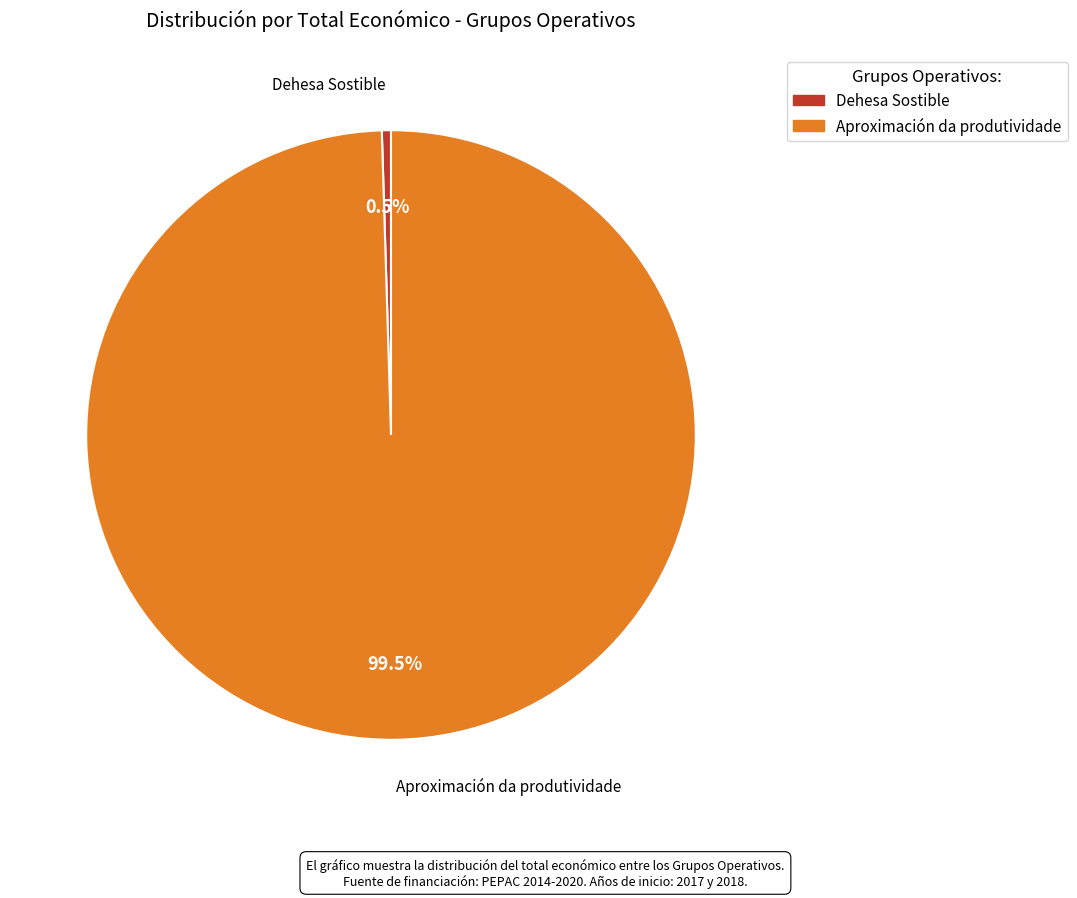

What percentage is NOT represented by Dehesa Sostible?

99.5%